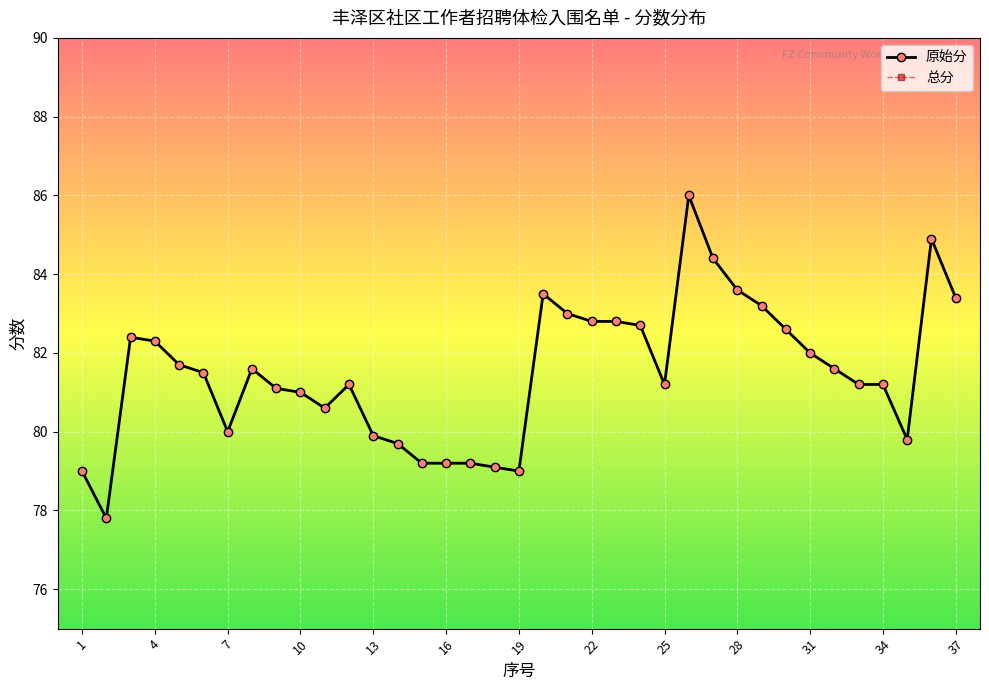

Does the chart have visible grid lines?

Yes